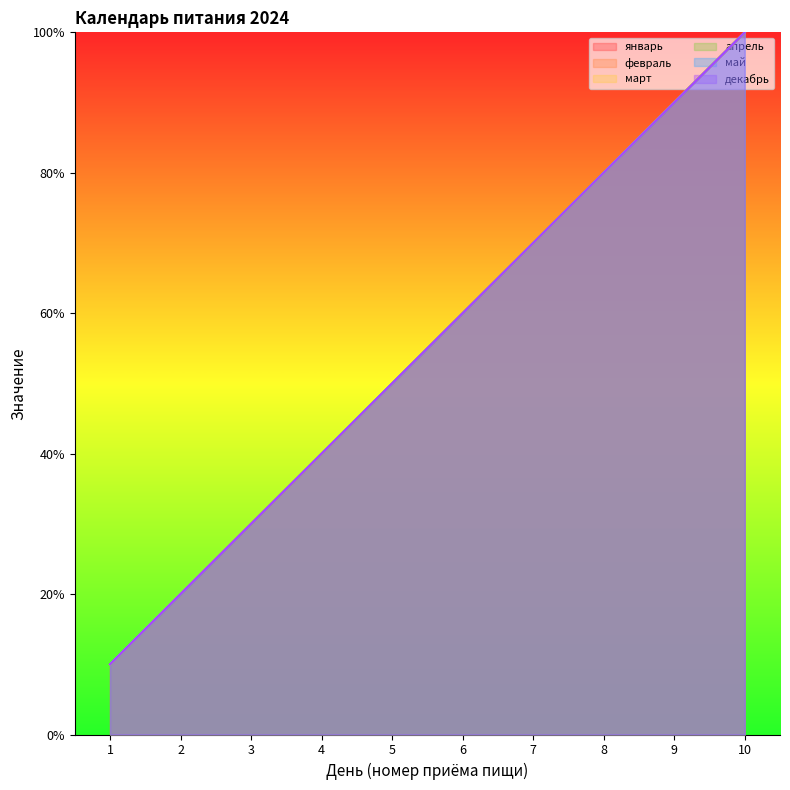

Is the value of май at 4 greater than the value of март at 2?

Yes